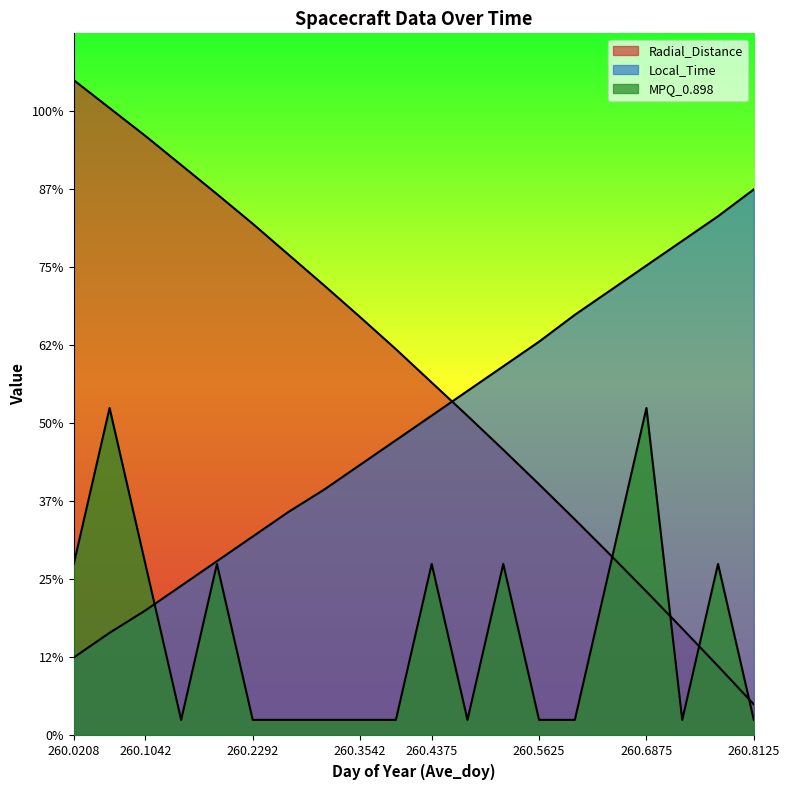

Which category has the highest value in the Radial_Distance series?

260.0208